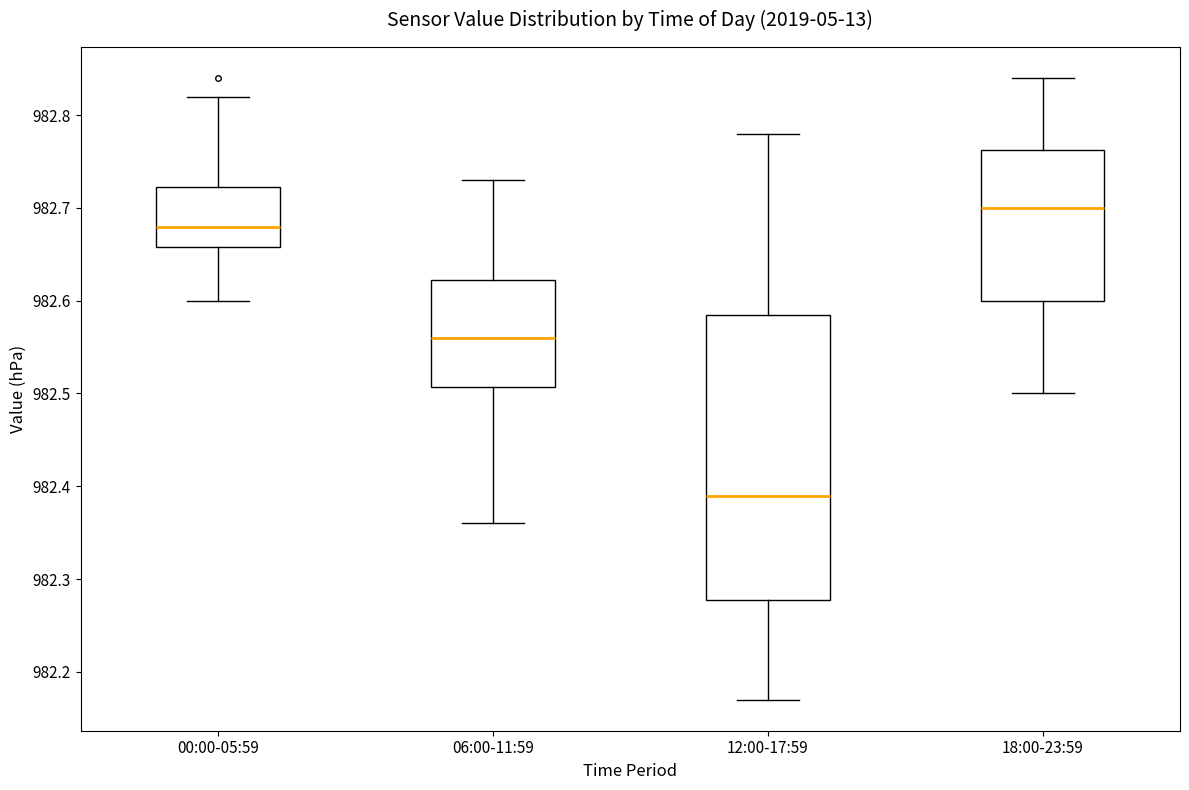

Where does the upper whisker of the box for 00:00-05:59 end on the y-axis? The values are not printed on the chart, so give them approximately, as read against the axis.

982.82